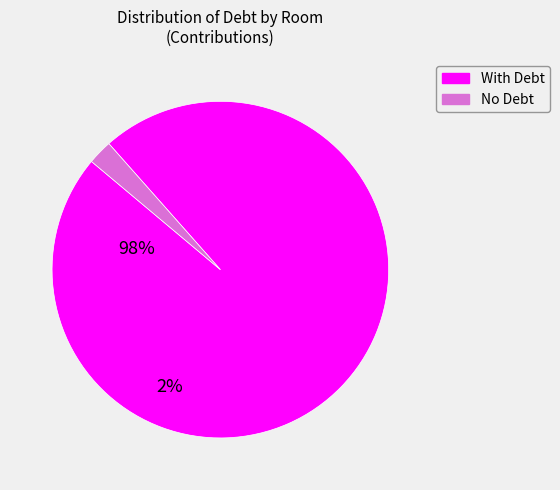

Does any single category account for the majority?

Yes